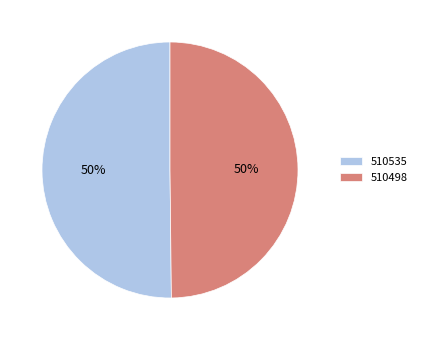

To the nearest percent, what portion does 510535 represent?

50%